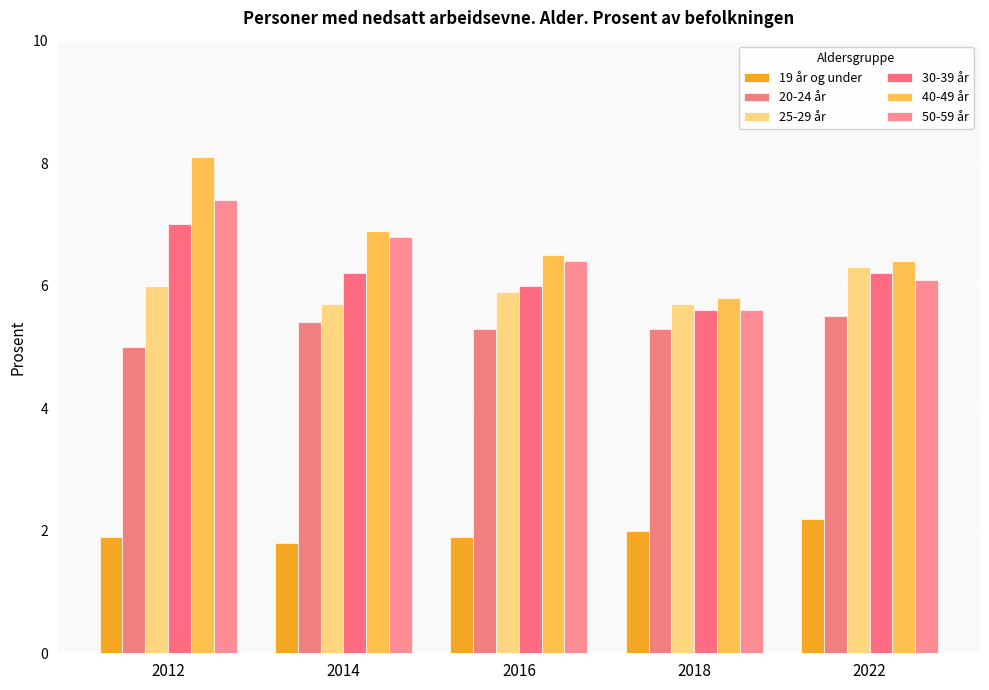

Reading right to left, extract all data points from this chart.

19 år og under: 2022=2.2	2018=2.0	2016=1.9	2014=1.8	2012=1.9
20-24 år: 2022=5.5	2018=5.3	2016=5.3	2014=5.4	2012=5.0
25-29 år: 2022=6.3	2018=5.7	2016=5.9	2014=5.7	2012=6.0
30-39 år: 2022=6.2	2018=5.6	2016=6.0	2014=6.2	2012=7.0
40-49 år: 2022=6.4	2018=5.8	2016=6.5	2014=6.9	2012=8.1
50-59 år: 2022=6.1	2018=5.6	2016=6.4	2014=6.8	2012=7.4